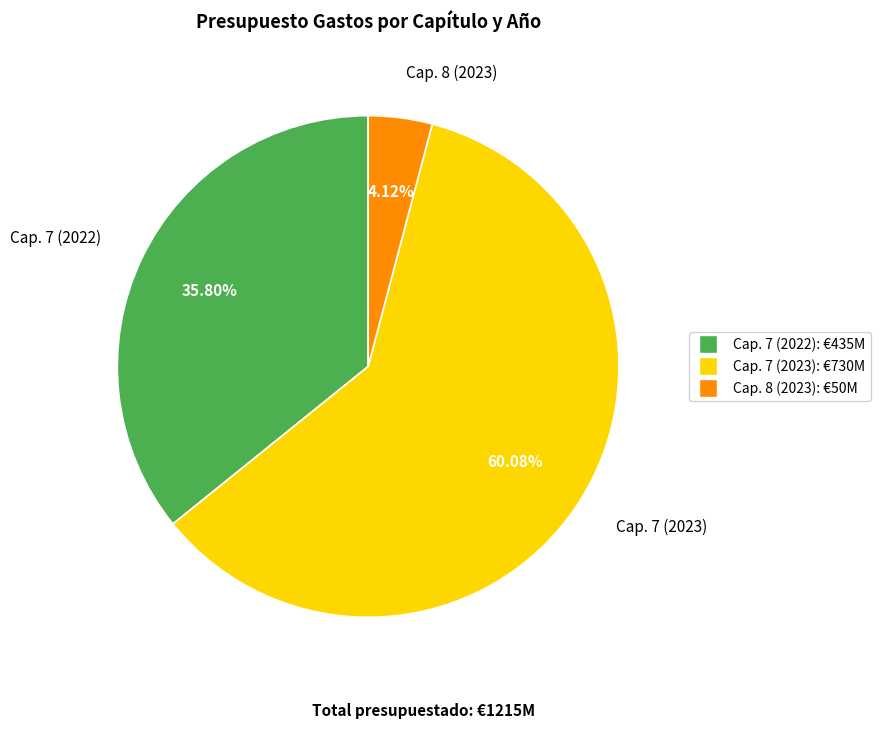

What is the total percentage of Cap. 7 (2023) and Cap. 8 (2023)?

64.2%